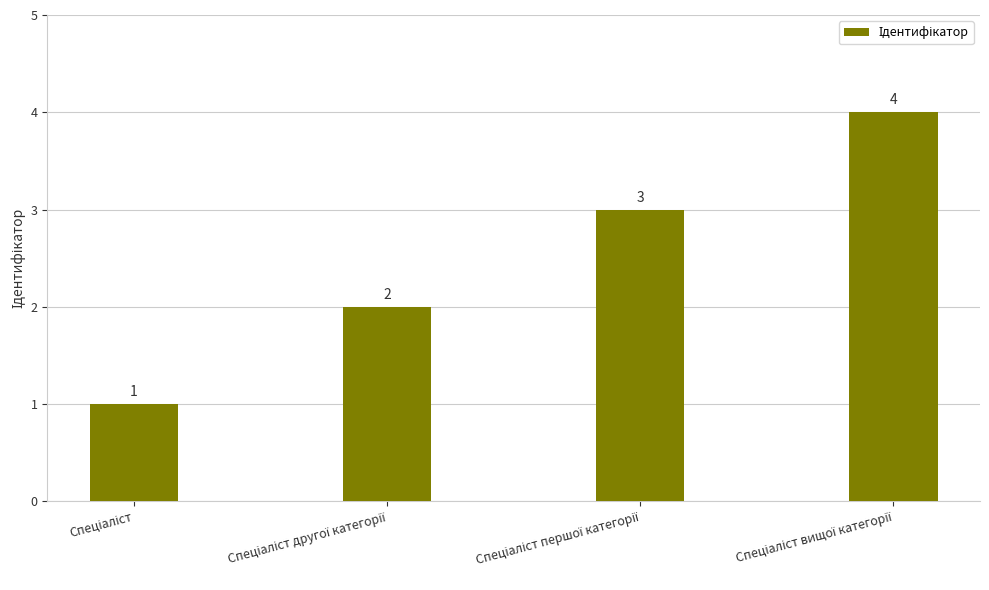

Count the values in the range 2 to 4.

3